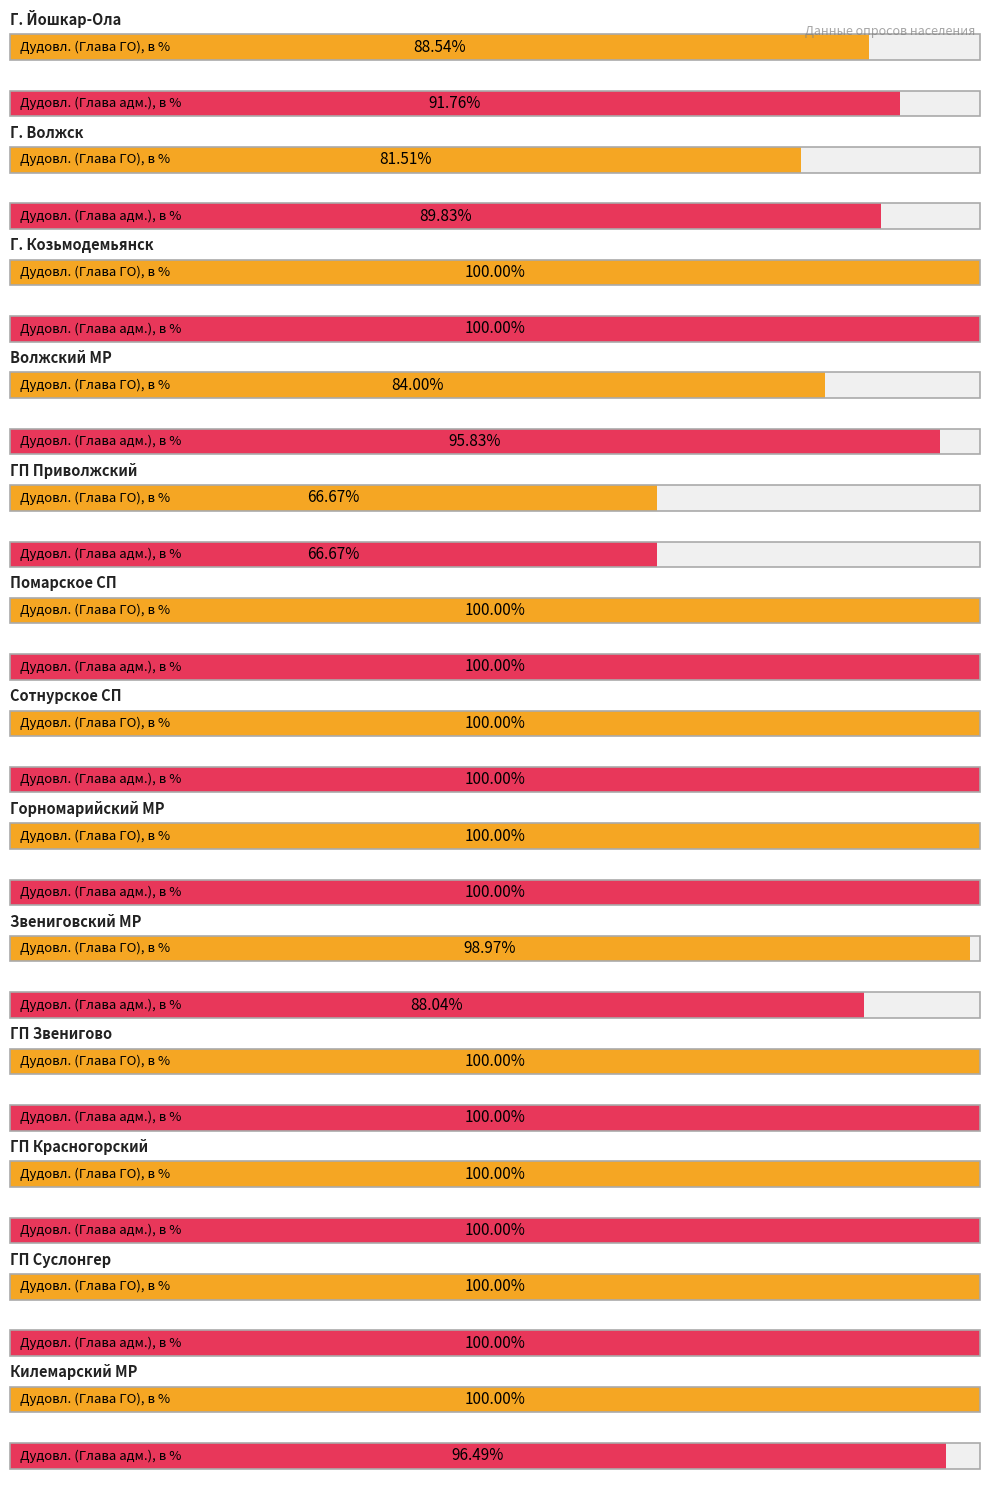

True or false: Дудовл. (Глава адм.), в % has a value of 96.5 at Килемарский МР.

True